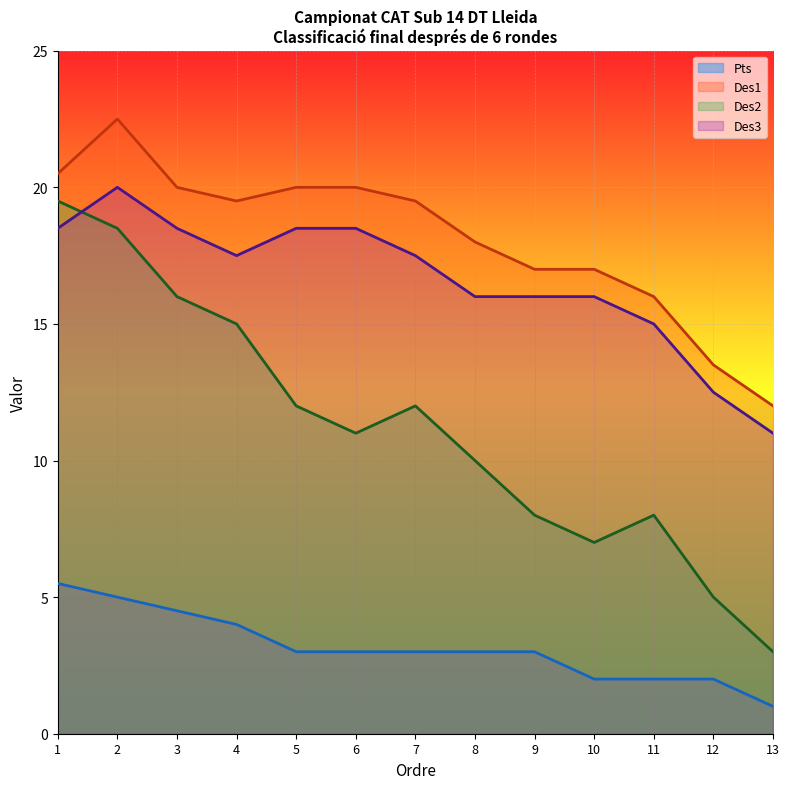

At 4, list the series in order from largest to smallest.

Des1, Des3, Des2, Pts